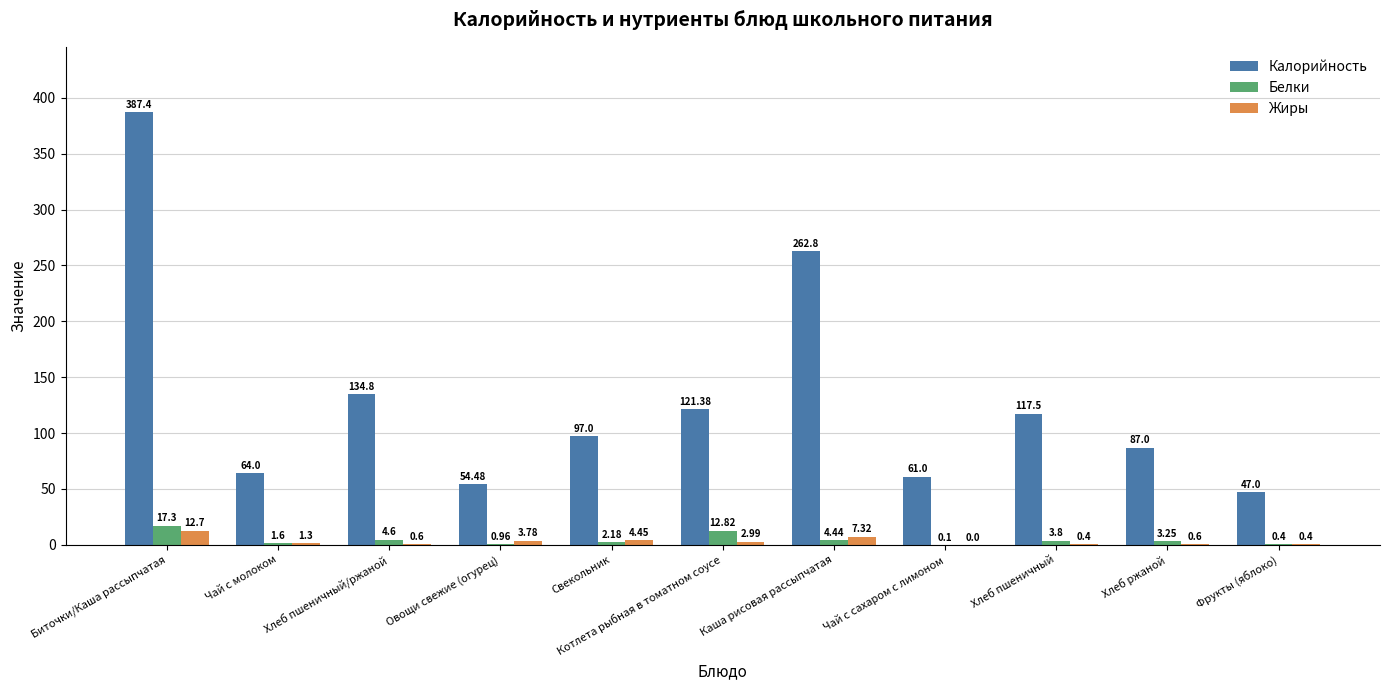

What is the total value across all series at Чай с молоком?

66.9